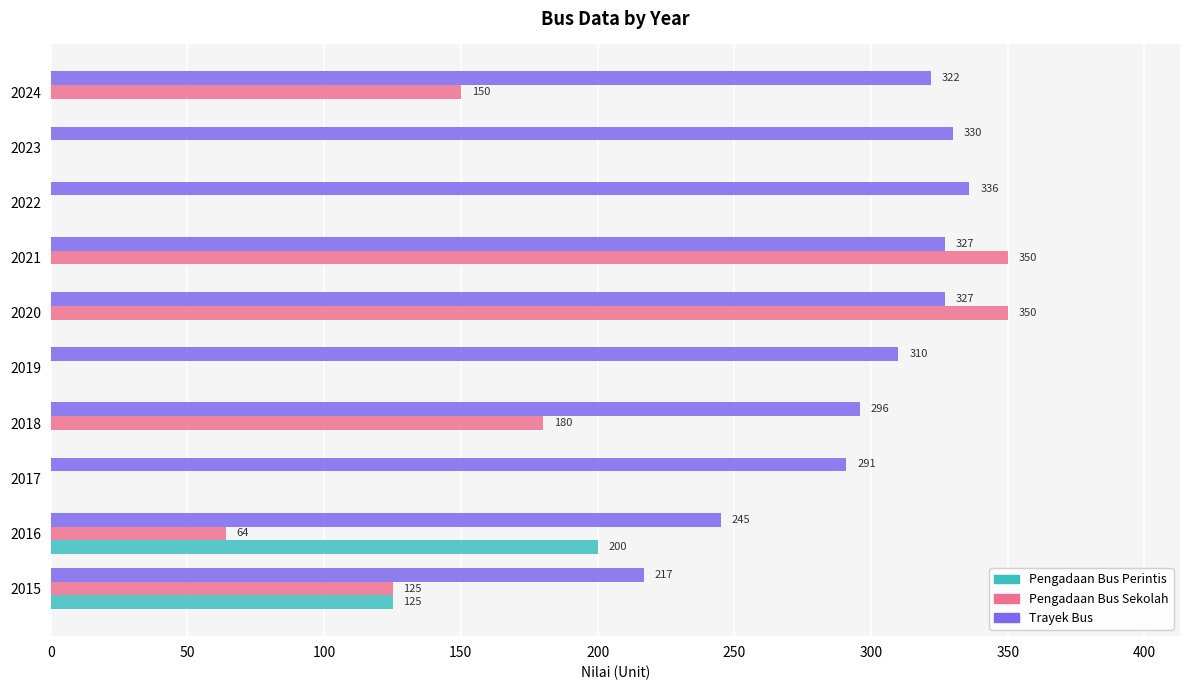

At which label is Pengadaan Bus Sekolah closest to 175?

2018